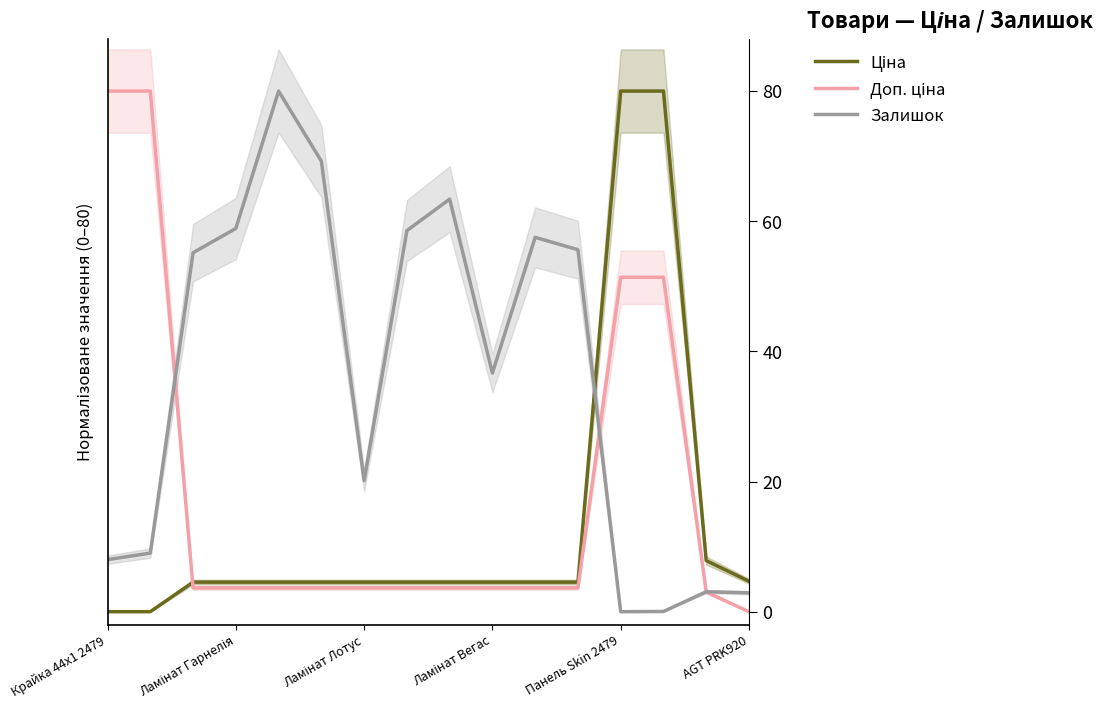

Rank the series at 11 from lowest to highest value.

Доп. ціна, Ціна, Залишок